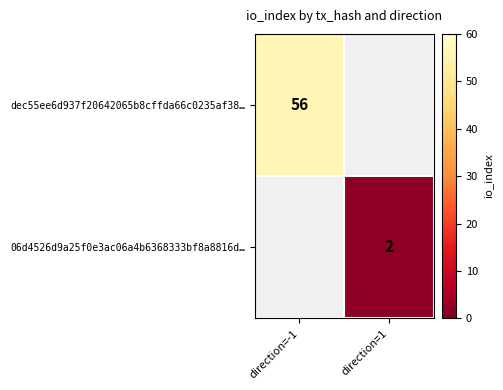

What is the greatest value displayed?

56.0